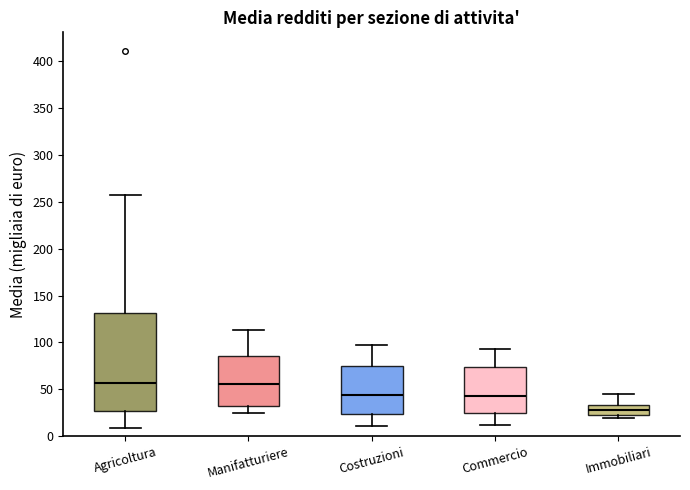

Where does the upper whisker of the box for Commercio end on the y-axis? The values are not printed on the chart, so give them approximately, as read against the axis.

95